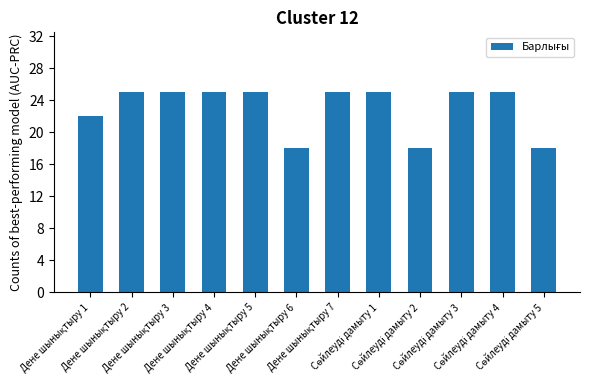

What is the maximum value shown in the chart?

25